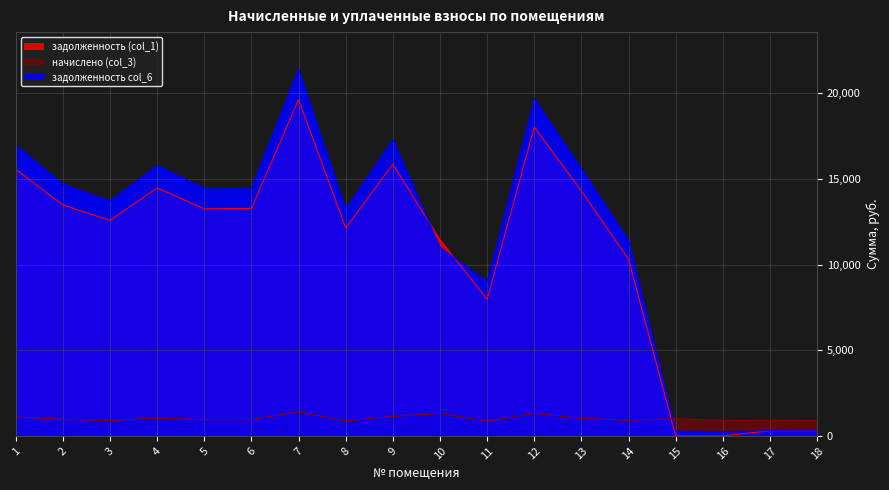

Reading right to left, what are all the values shown in this chart?

задолженность (col_1): 301.0	303.8	0.0	0.0	10302.1	14296.5	18021.1	7981.5	11455.8	15864.9	12138.3	19635.0	13271.0	13256.0	14477.4	12577.3	13482.1	15563.2
начислено (col_3): 902.9	911.5	898.6	1006.6	913.7	1023.8	1311.1	855.4	1311.1	1136.2	870.5	1406.2	950.4	950.4	1036.8	900.7	965.5	1114.6
задолженность col_6: 301.0	303.8	252.1	282.4	11419.4	15599.8	19690.2	8996.3	11009.0	17311.2	13246.5	21425.1	14480.9	14465.9	15797.3	13723.9	14711.2	16982.1